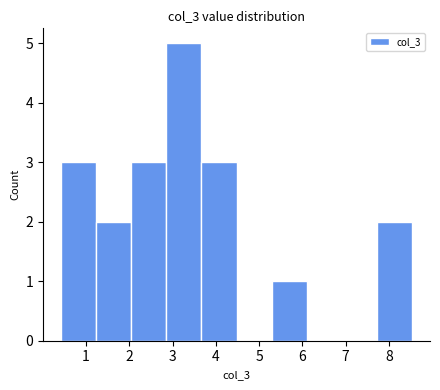

Reading left to right, transcribe this chart: for each bar, give the range it covers on the x-axis and its height. Neither the bar edges nor the heights are printed on the chart, so give them approximately, as read against the axes.

0.4 to 1.2: 3
1.2 to 2.0: 2
2.0 to 2.9: 3
2.9 to 3.7: 5
3.7 to 4.5: 3
4.5 to 5.3: 0
5.3 to 6.1: 1
6.1 to 6.9: 0
6.9 to 7.7: 0
7.7 to 8.5: 2